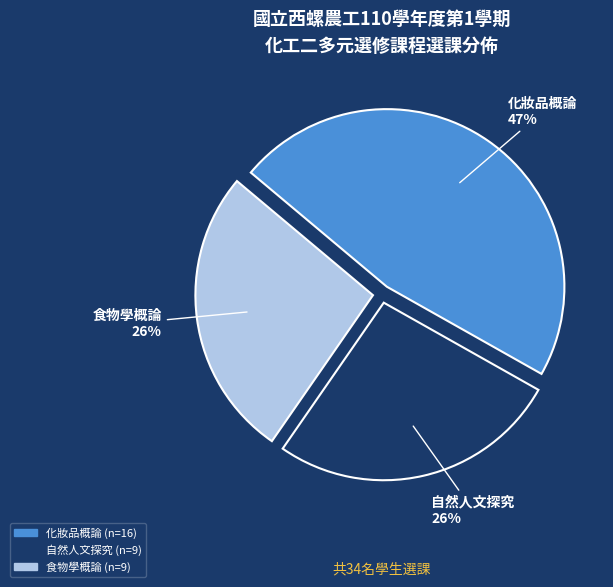

Combined, do 食物學概論 and 自然人文探究 account for over 50%?

Yes